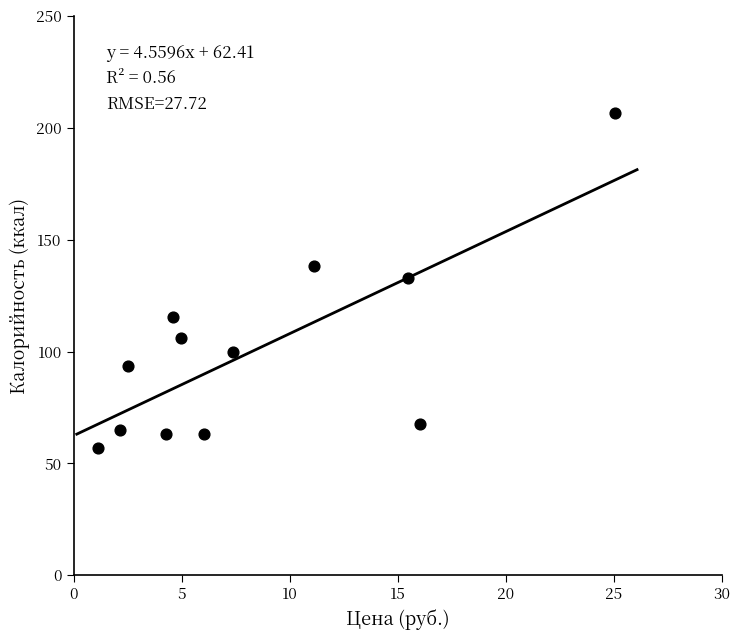

What is the average Y value?

100.7